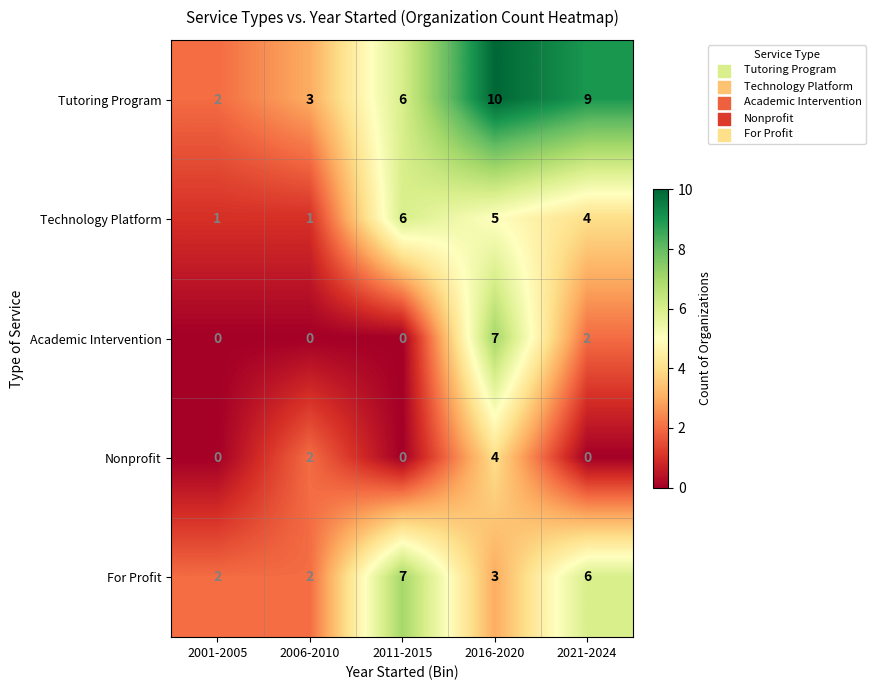

Which series has the widest spread of values?

Tutoring Program